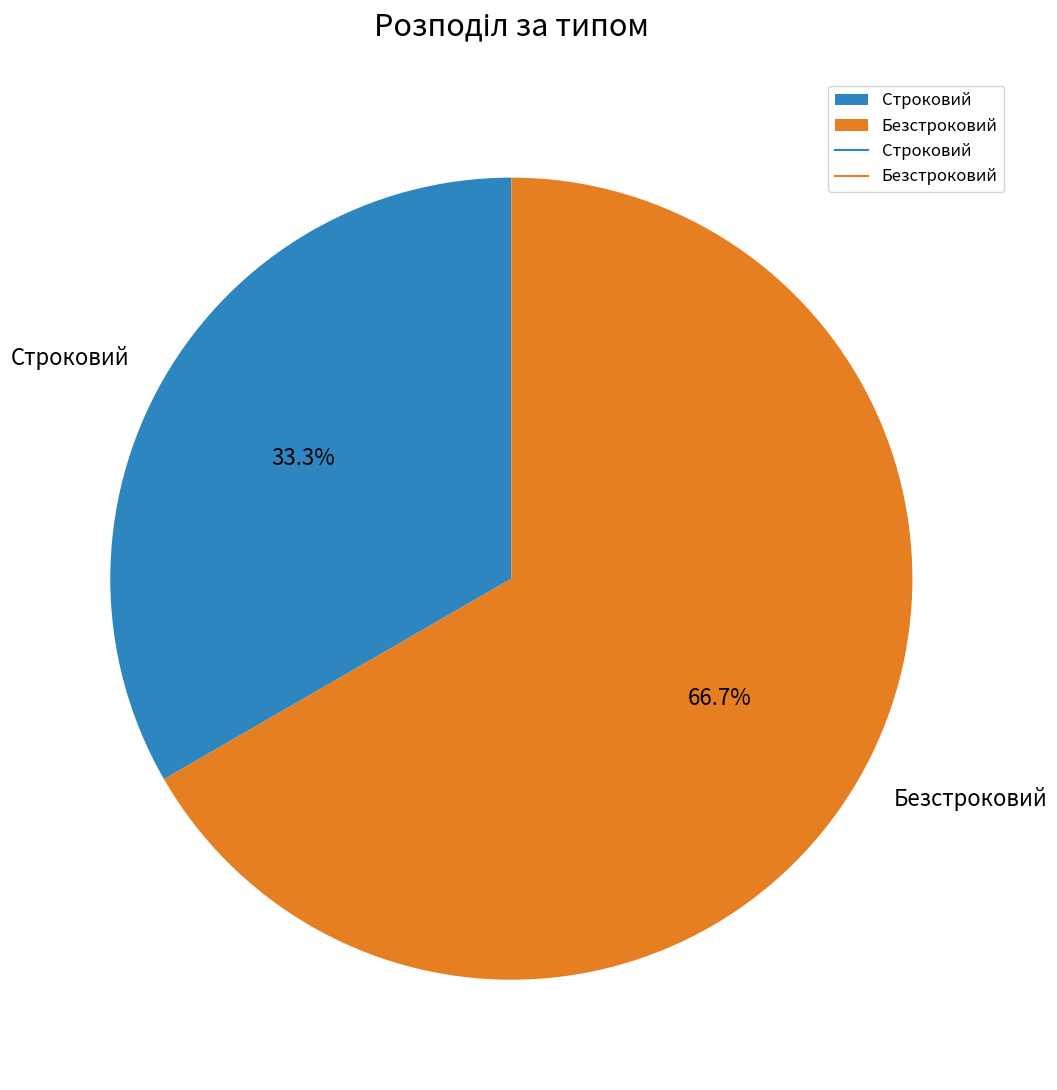

To the nearest percent, what is the combined percentage of Строковий and Безстроковий?

100%